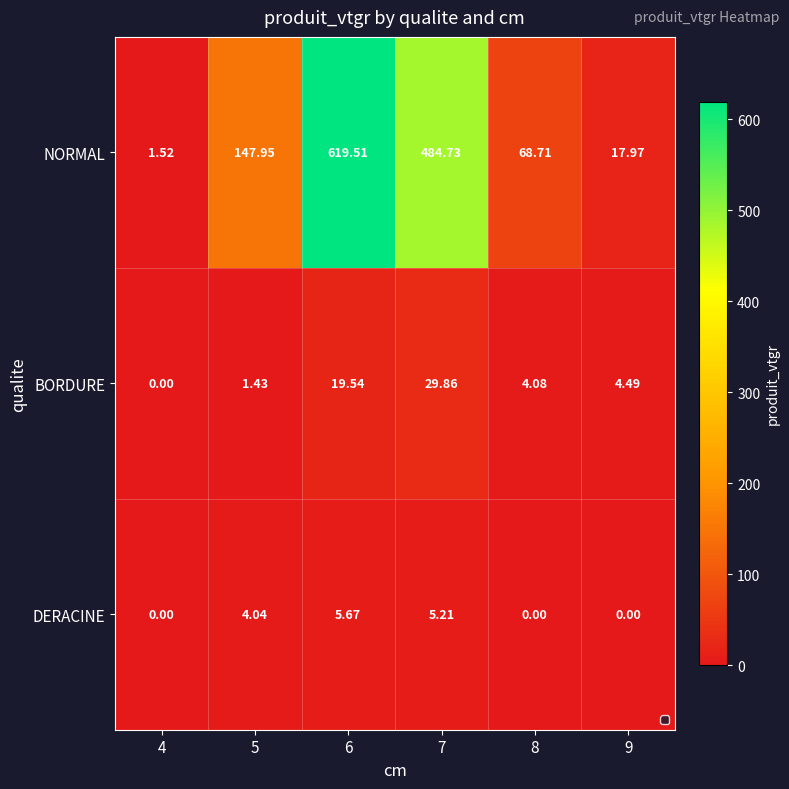

Which series has the largest range (max minus min)?

NORMAL